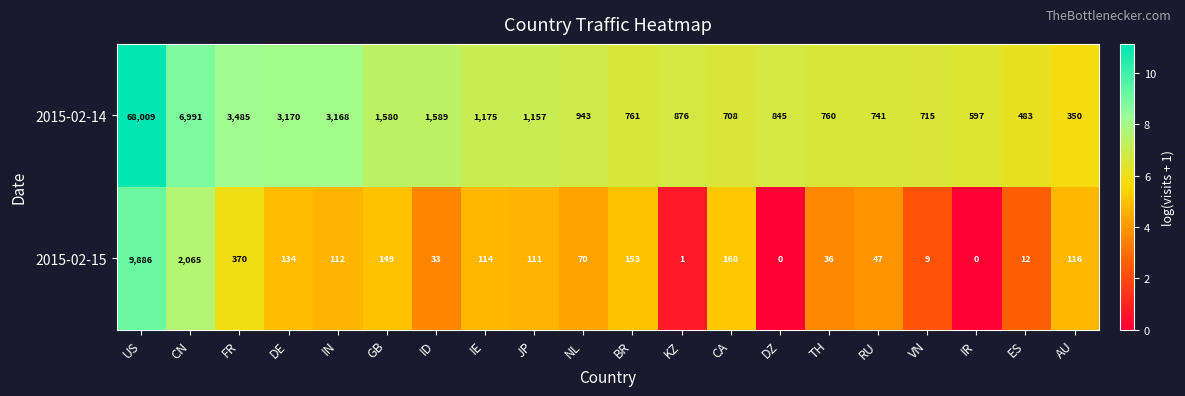

Rank the series at GB from lowest to highest value.

2015-02-15, 2015-02-14